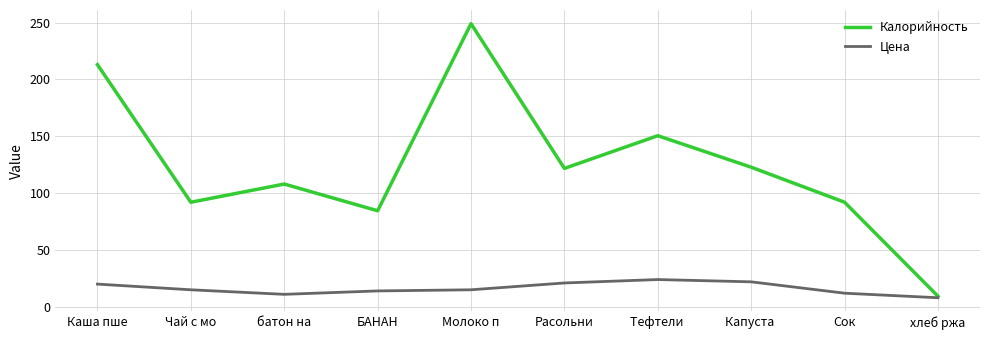

List the series in order of their overall mean, lowest first.

Цена, Калорийность